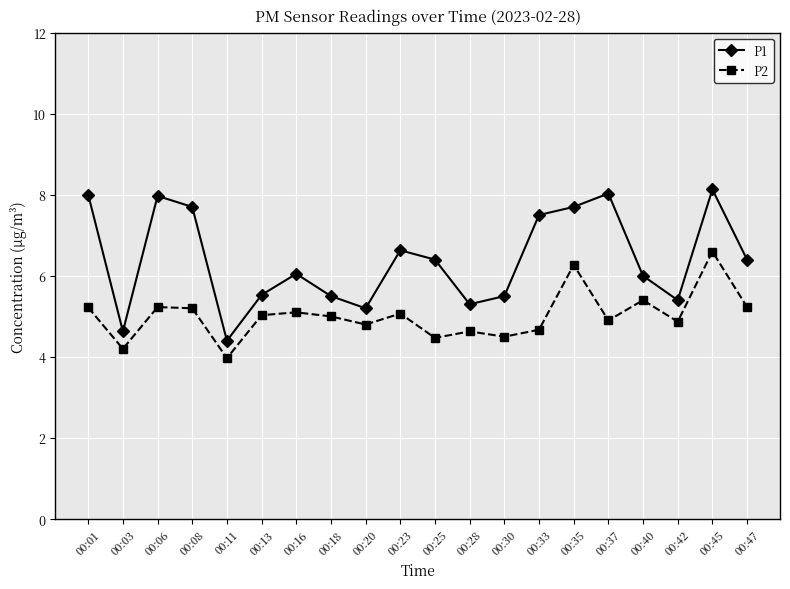

True or false: P2 and P1 cross at least once.

False